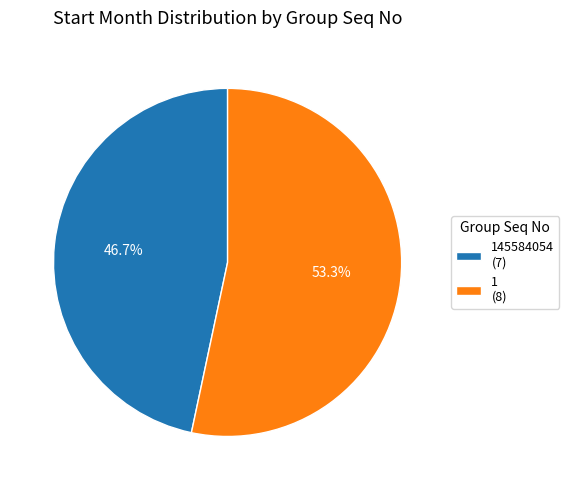

Which slice is the smallest?

145584054 (7)